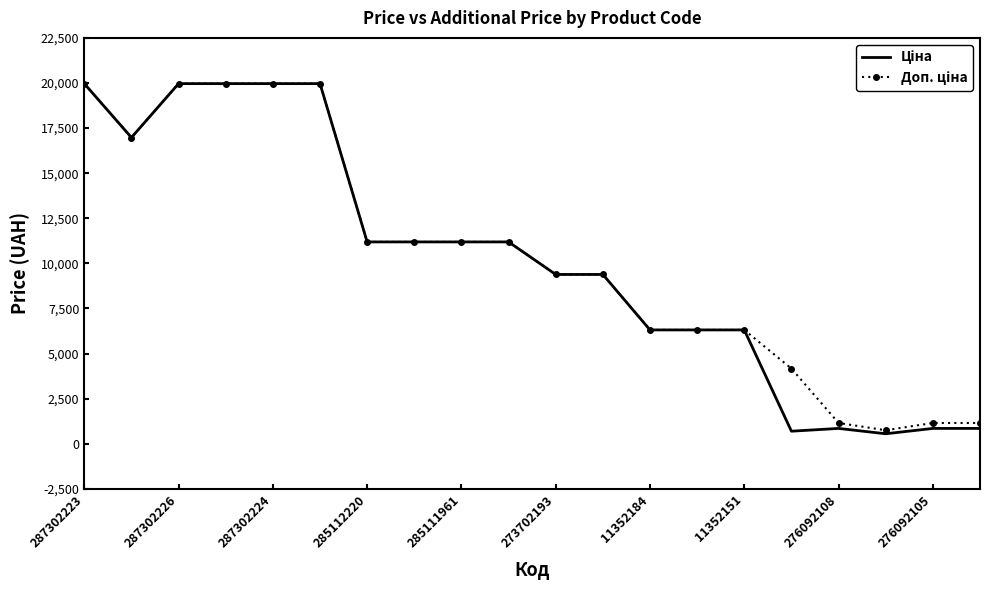

How many data points does each series have?

20